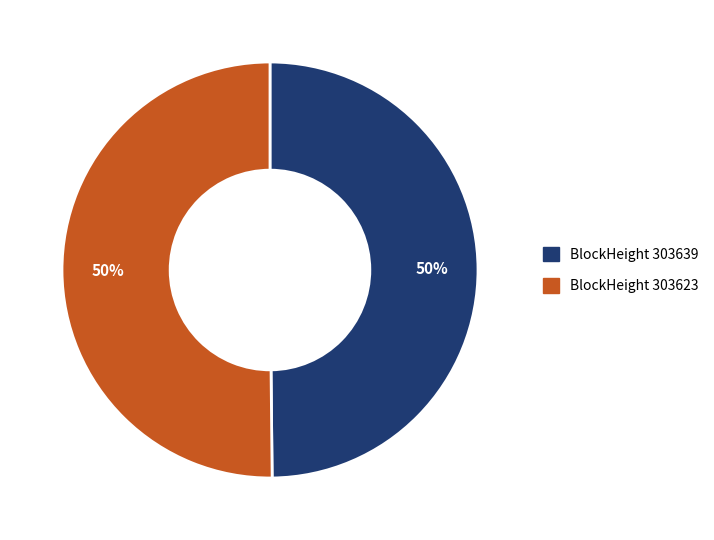

To the nearest percent, what is the average slice percentage?

50%